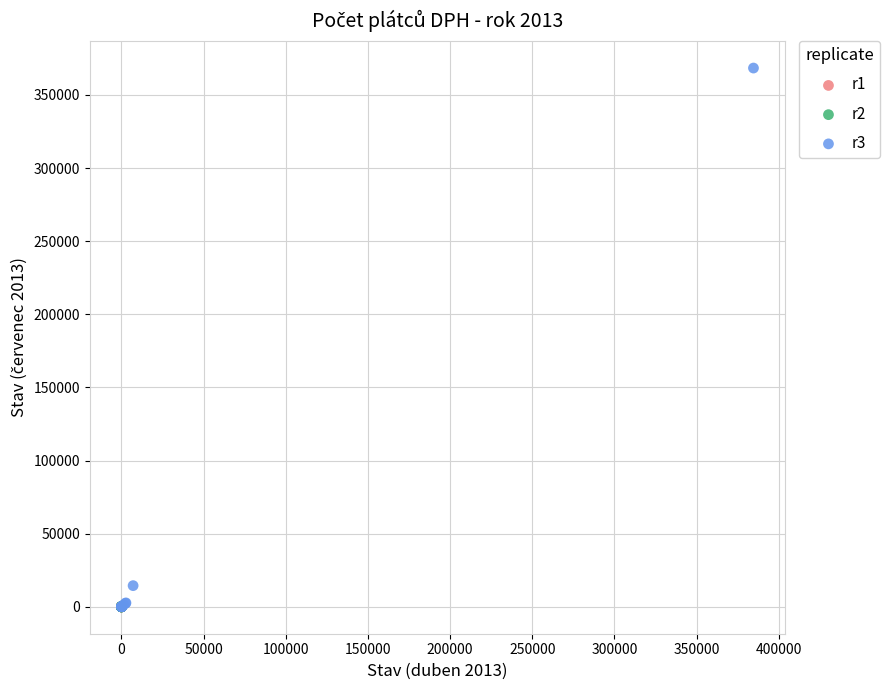

Which series contains the highest Y value?

r3